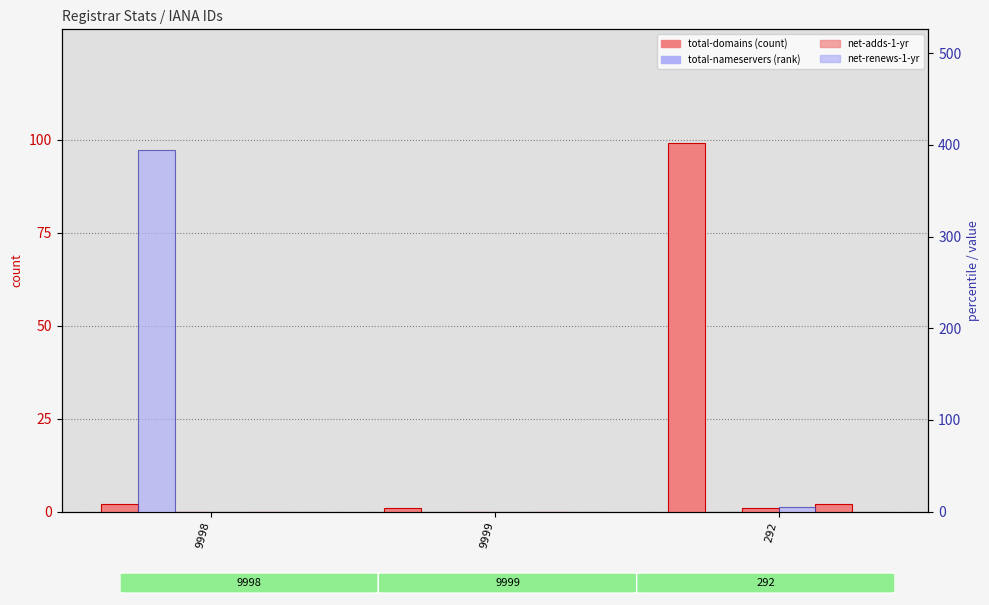

What is the difference between the maximum and minimum values in the total-nameservers series?

394